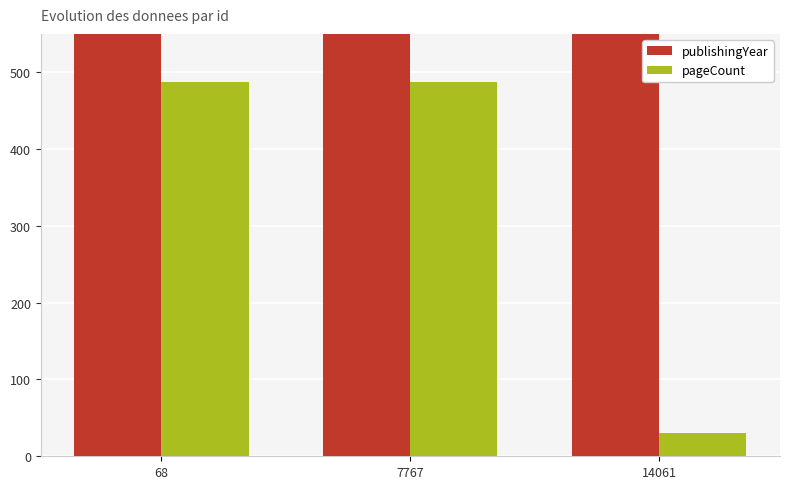

Which label corresponds to the smallest value in the chart?

14061